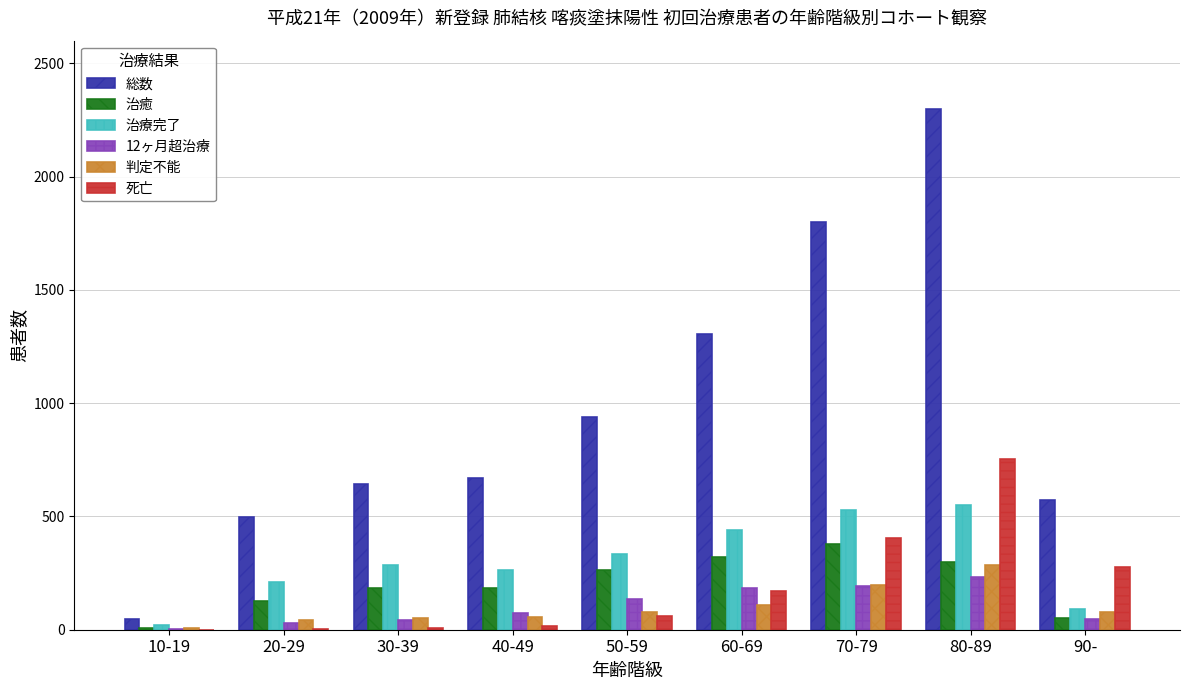

Is the value of 治癒 at 70-79 greater than the value of 治療完了 at 60-69?

No